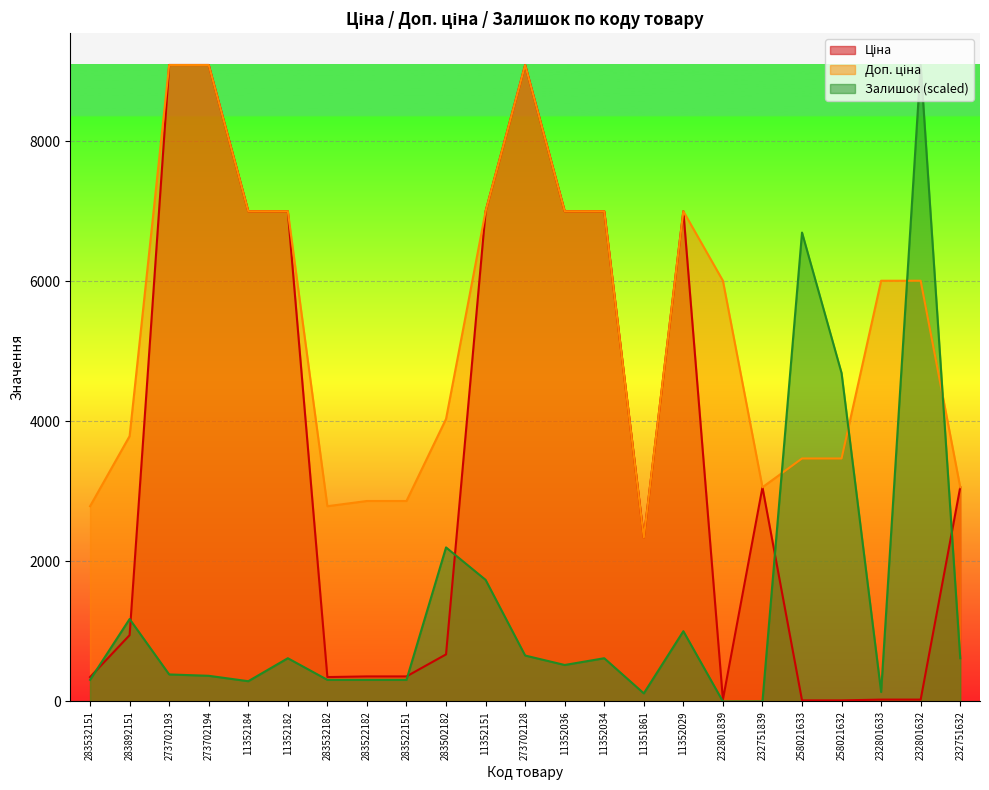

Is the value of Залишок at 11352151 greater than the value of Ціна at 283532151?

Yes